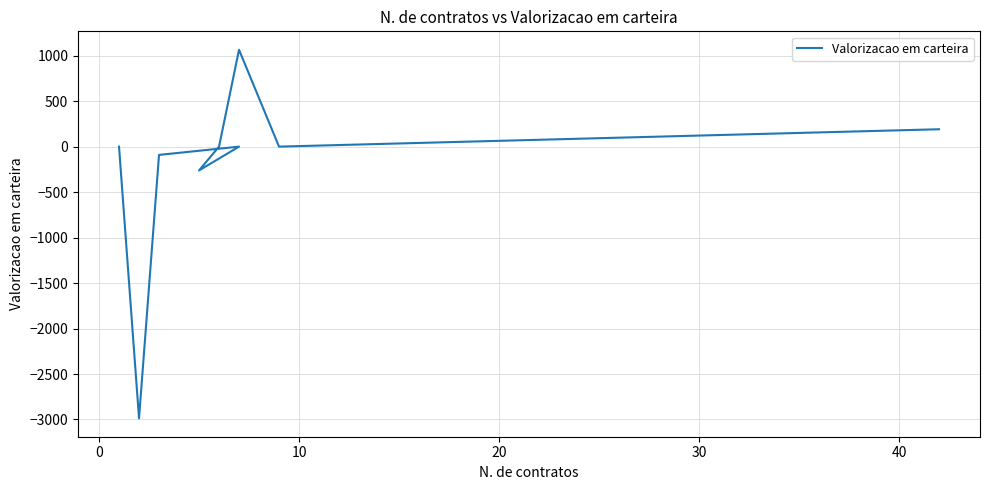

Between 40 and 10, which is larger?

10